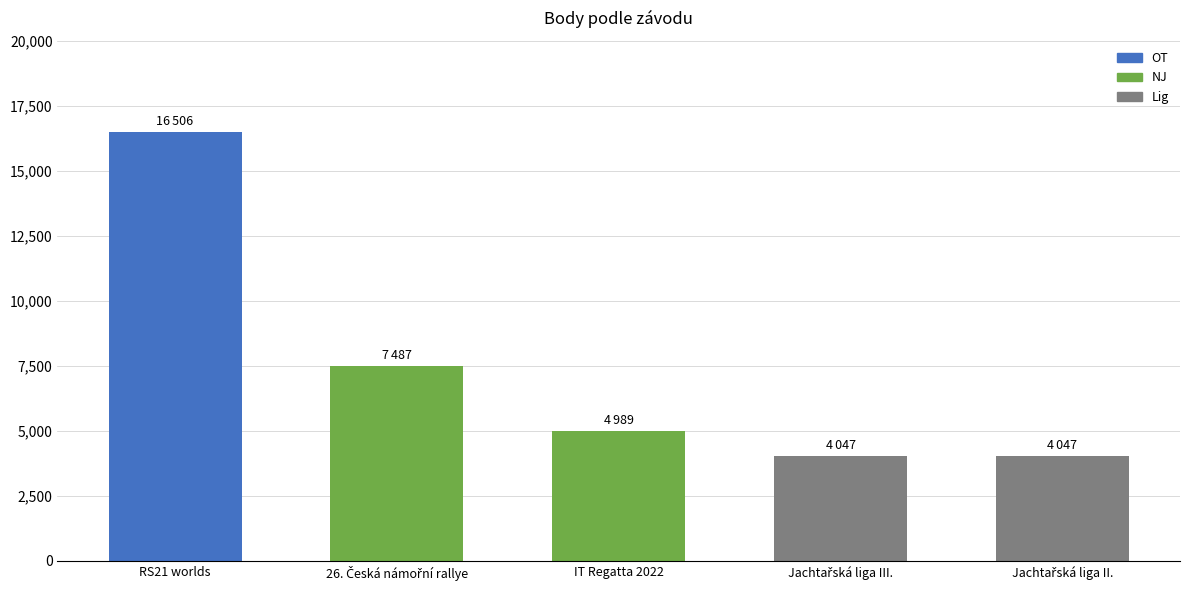

Are the bars horizontal?

No